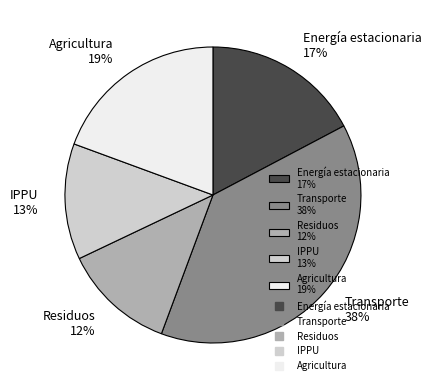

To the nearest percent, what is the difference between the largest and smallest slice percentages?

26%